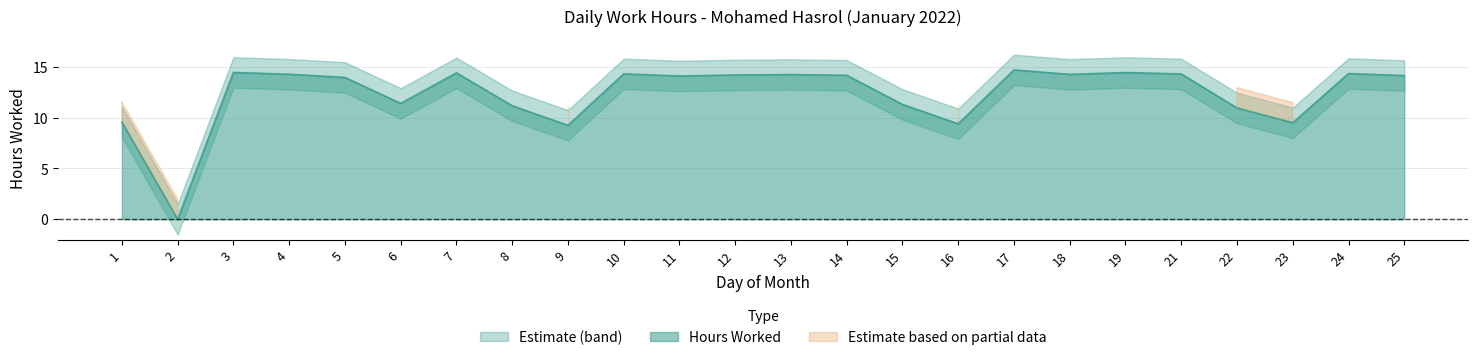

Rank the categories by value from highest to lowest.

17, 3, 19, 7, 24, 10, 21, 4, 18, 13, 12, 14, 25, 11, 5, 6, 15, 8, 22, 1, 23, 16, 9, 2